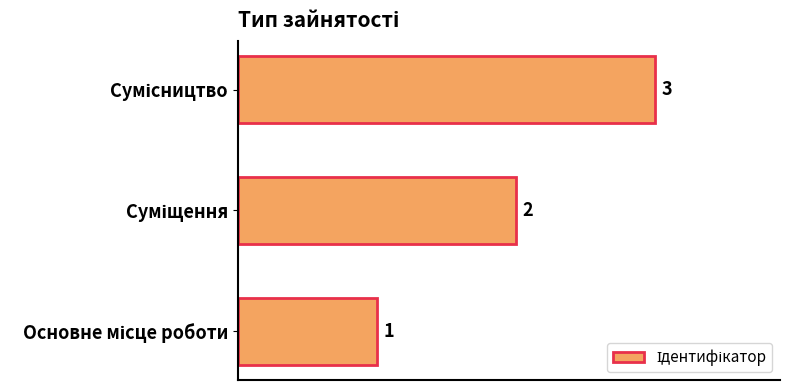

How many bars are there in total?

3